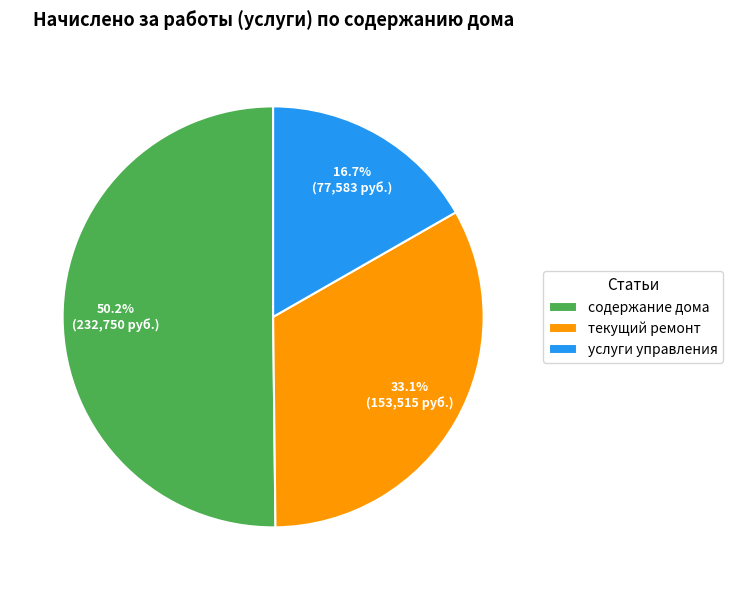

Do содержание дома and текущий ремонт together represent more than half of the pie?

Yes